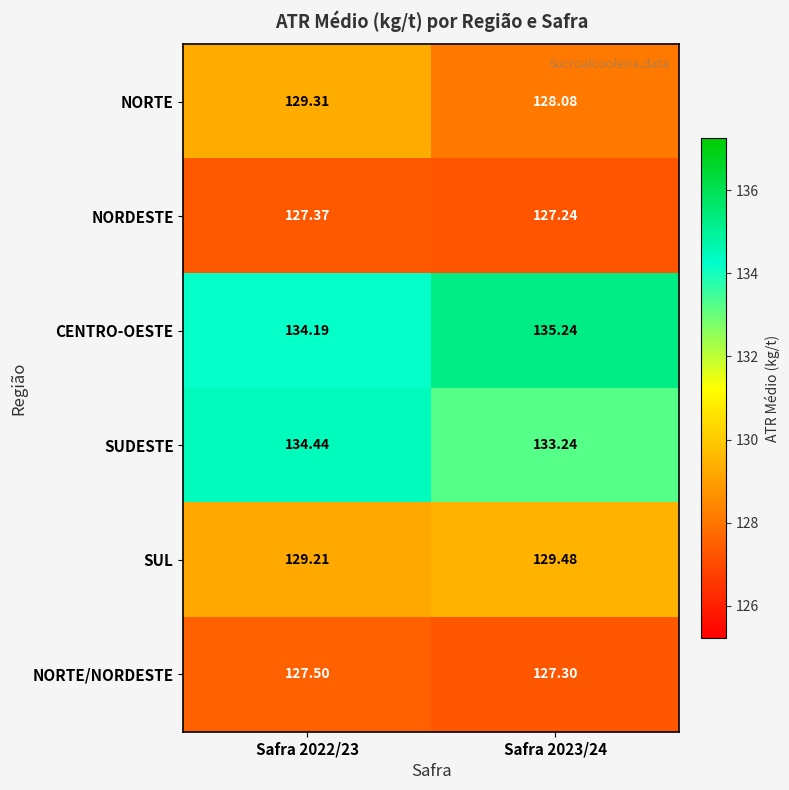

Which label corresponds to the smallest value in the chart?

Safra 2023/24